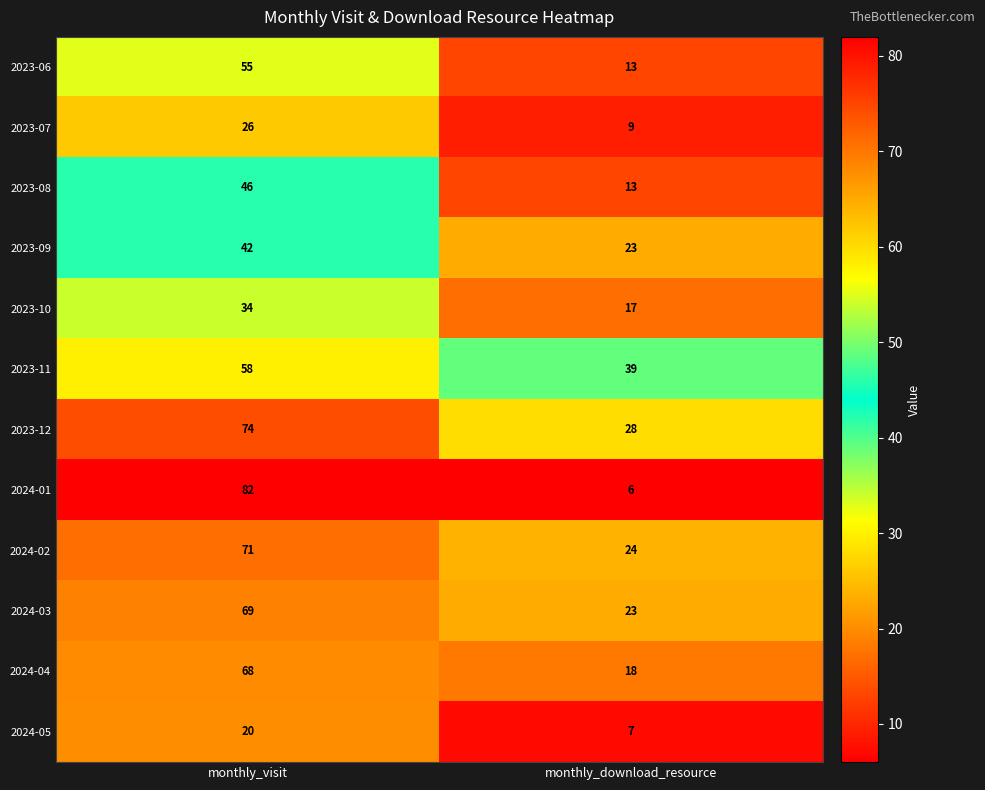

Reading left to right, extract all data points from this chart.

2023-06: monthly_visit=55	monthly_download_resource=13
2023-07: monthly_visit=26	monthly_download_resource=9
2023-08: monthly_visit=46	monthly_download_resource=13
2023-09: monthly_visit=42	monthly_download_resource=23
2023-10: monthly_visit=34	monthly_download_resource=17
2023-11: monthly_visit=58	monthly_download_resource=39
2023-12: monthly_visit=74	monthly_download_resource=28
2024-01: monthly_visit=82	monthly_download_resource=6
2024-02: monthly_visit=71	monthly_download_resource=24
2024-03: monthly_visit=69	monthly_download_resource=23
2024-04: monthly_visit=68	monthly_download_resource=18
2024-05: monthly_visit=20	monthly_download_resource=7